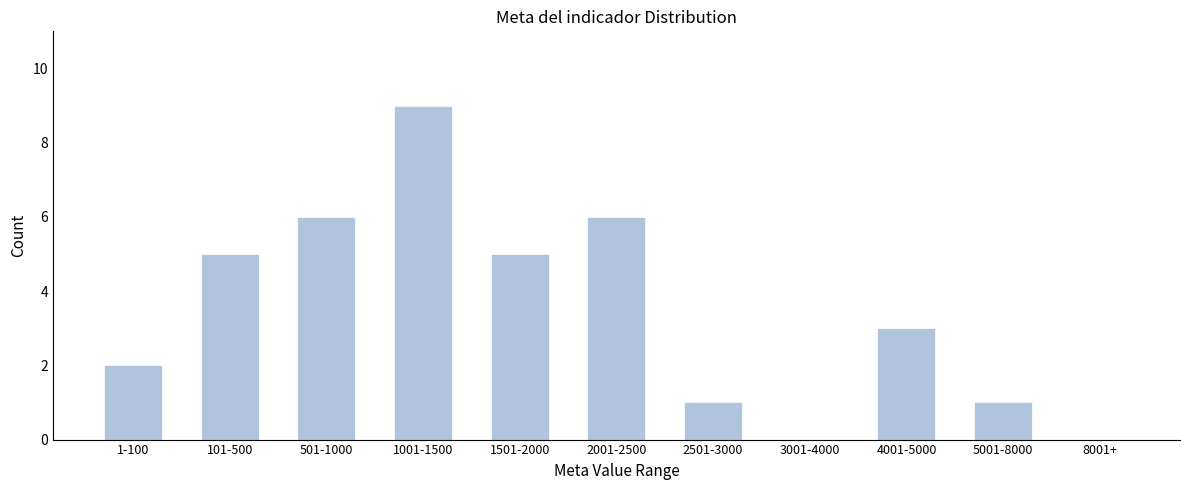

Reading left to right, transcribe all the data shown in this chart.

1-100=2	101-500=5	501-1000=6	1001-1500=9	1501-2000=5	2001-2500=6	2501-3000=1	3001-4000=0	4001-5000=3	5001-8000=1	8001+=0